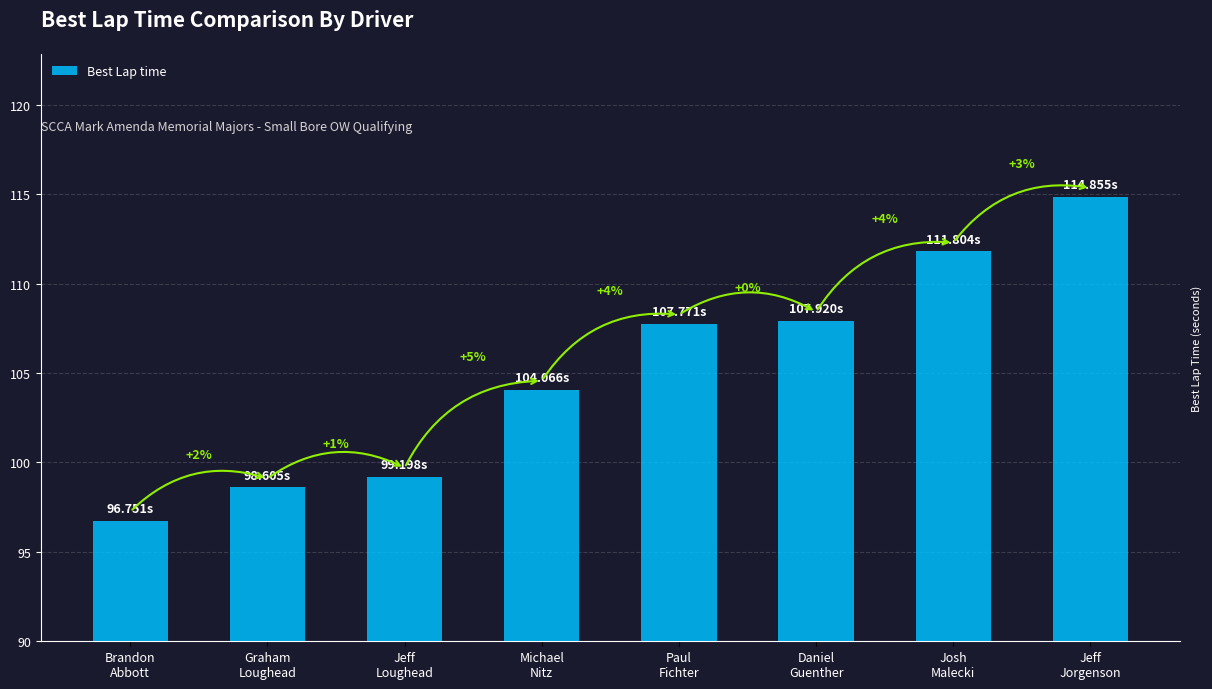

The chart shows a value of 60.4 at Paul
Fichter. True or false?

False